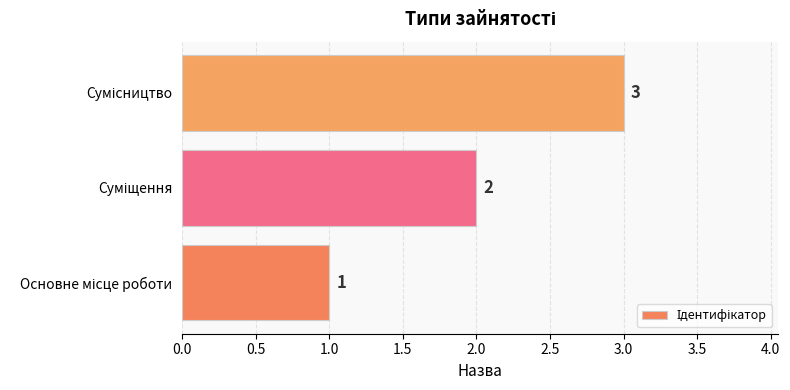

How many values are between 1 and 3?

3